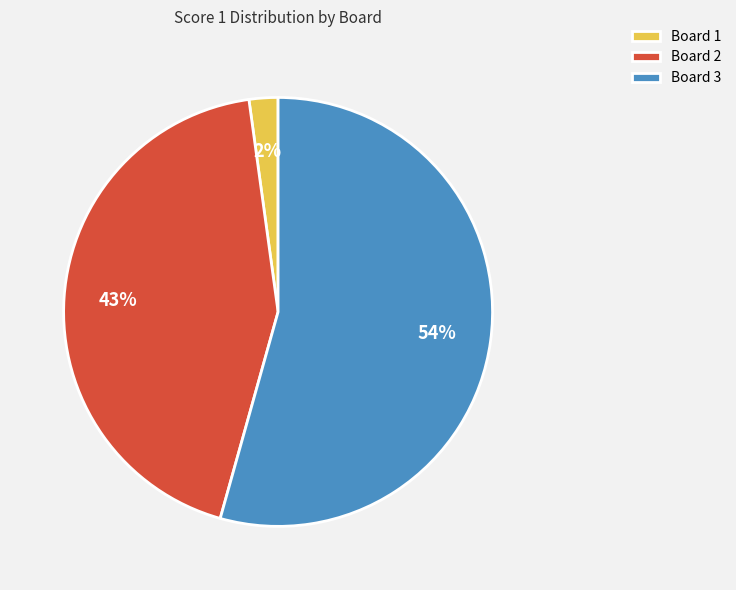

Count the number of slices in the pie.

3